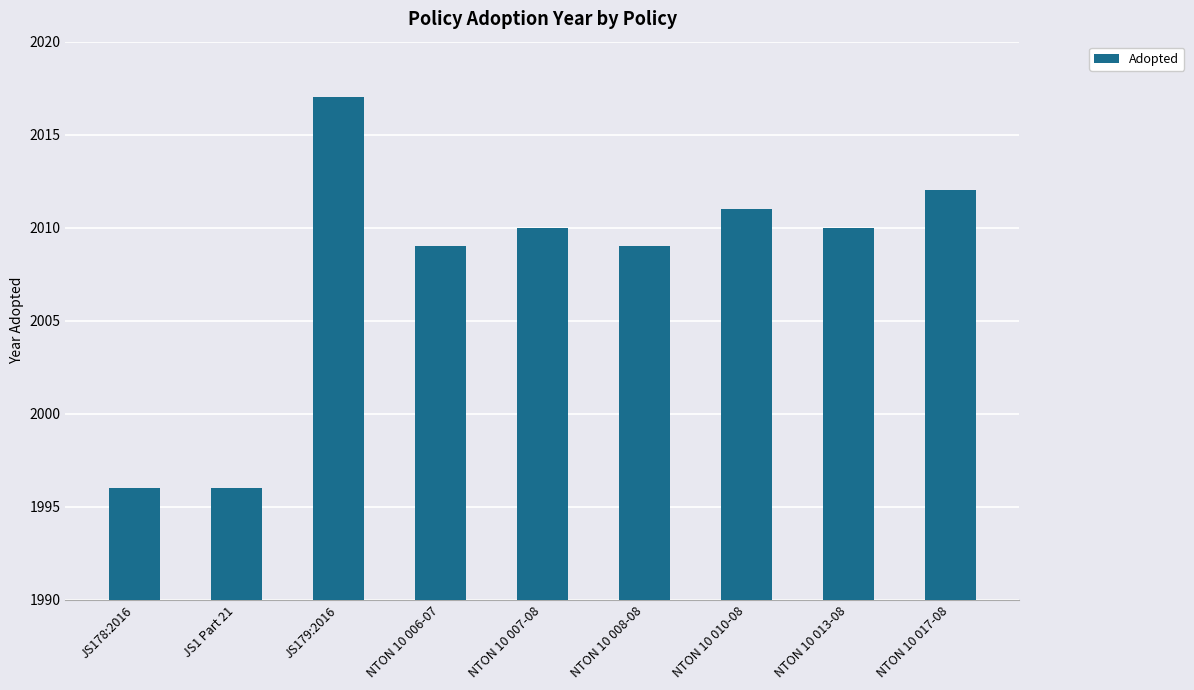

What position from the left is JS1 Part 21?

2